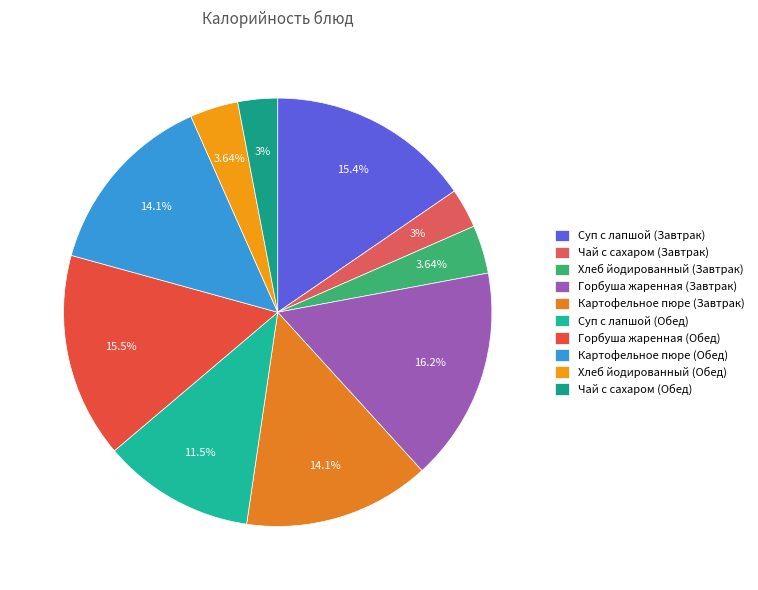

Is there any slice that represents more than half of the pie?

No